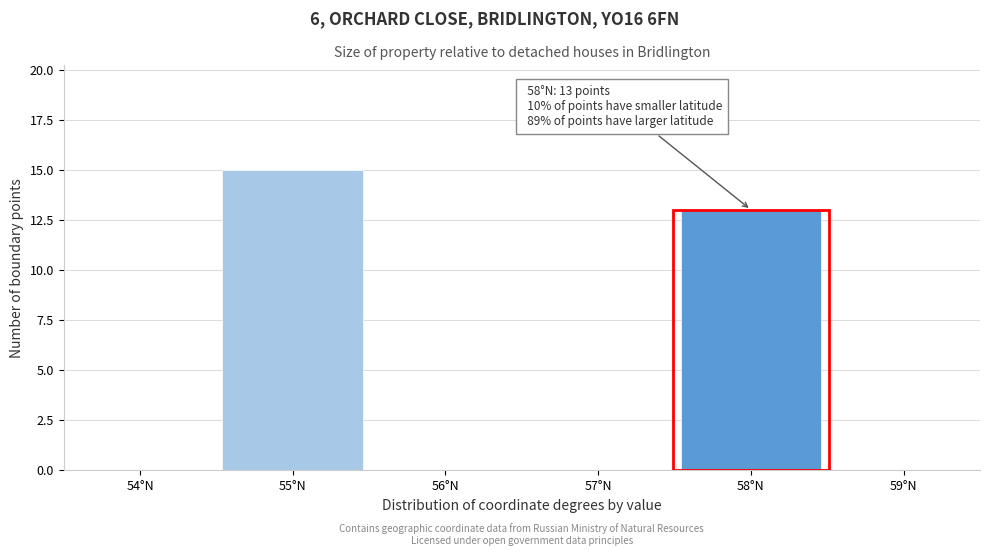

Which range on the x-axis has the tallest bar?

54.5 to 55.5